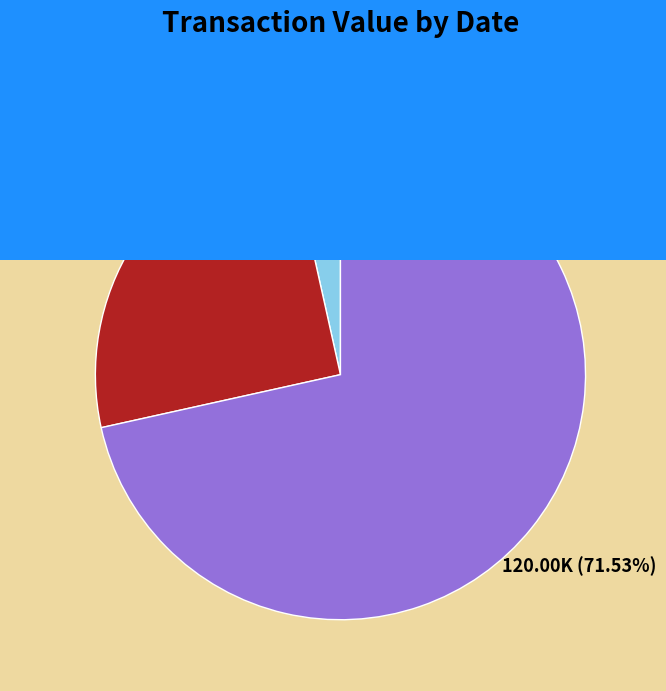

To the nearest percent, what is the difference between the largest and smallest slice percentages?

68%